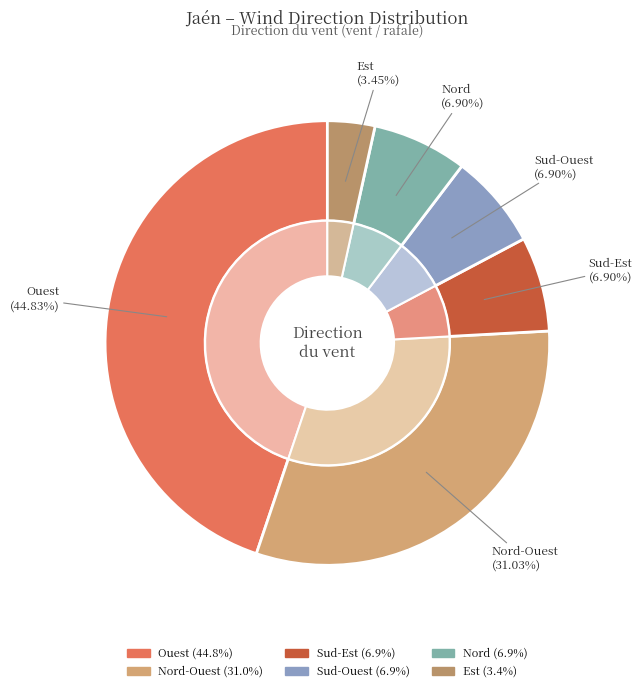

What percentage is the Sud-Est slice, to the nearest percent?

7%